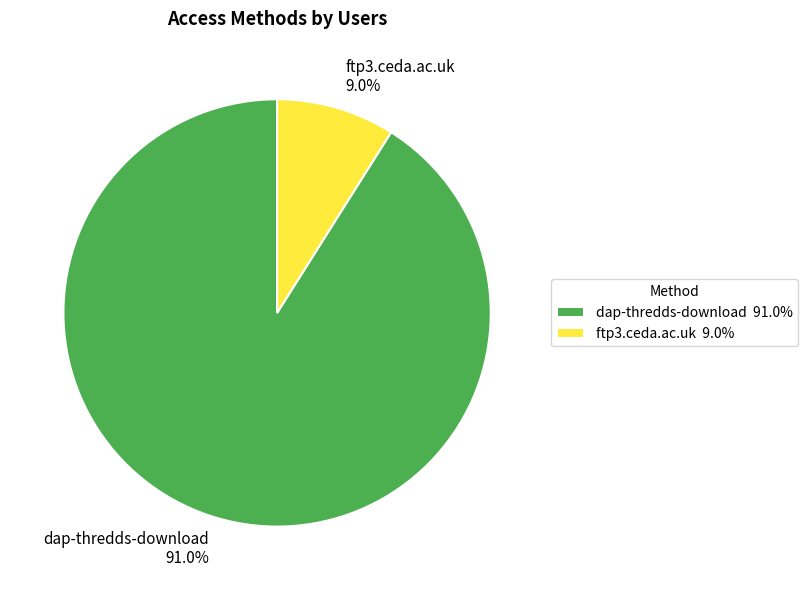

How many segments does this pie chart have?

2